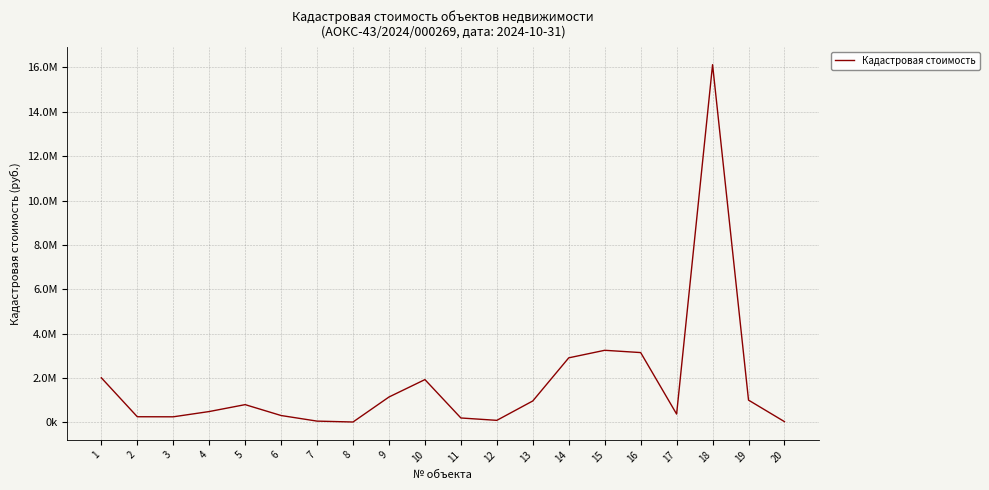

What is the value of the 6th point from the left?

306534.0